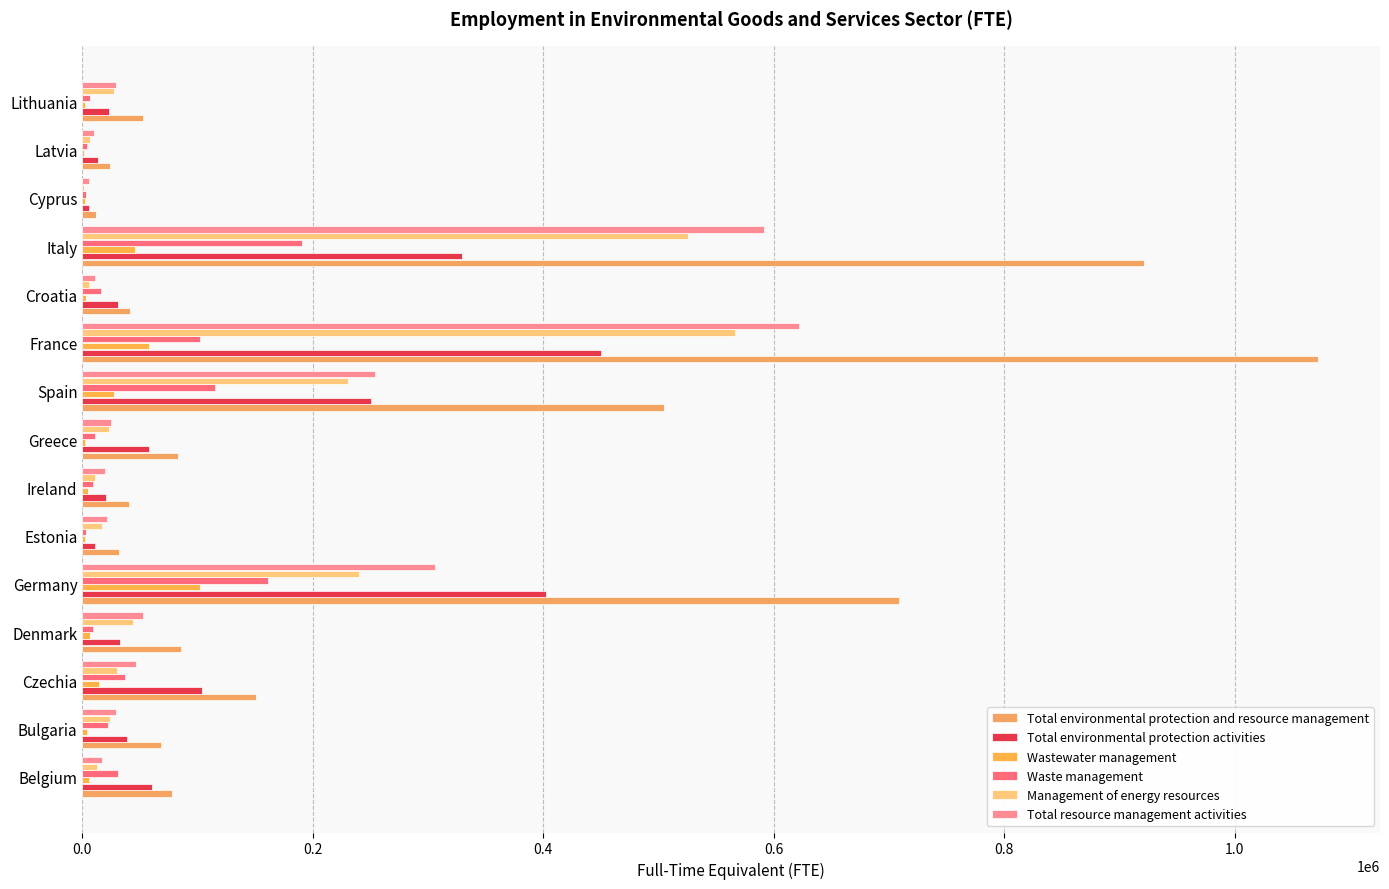

What is the greatest value displayed?

1072406